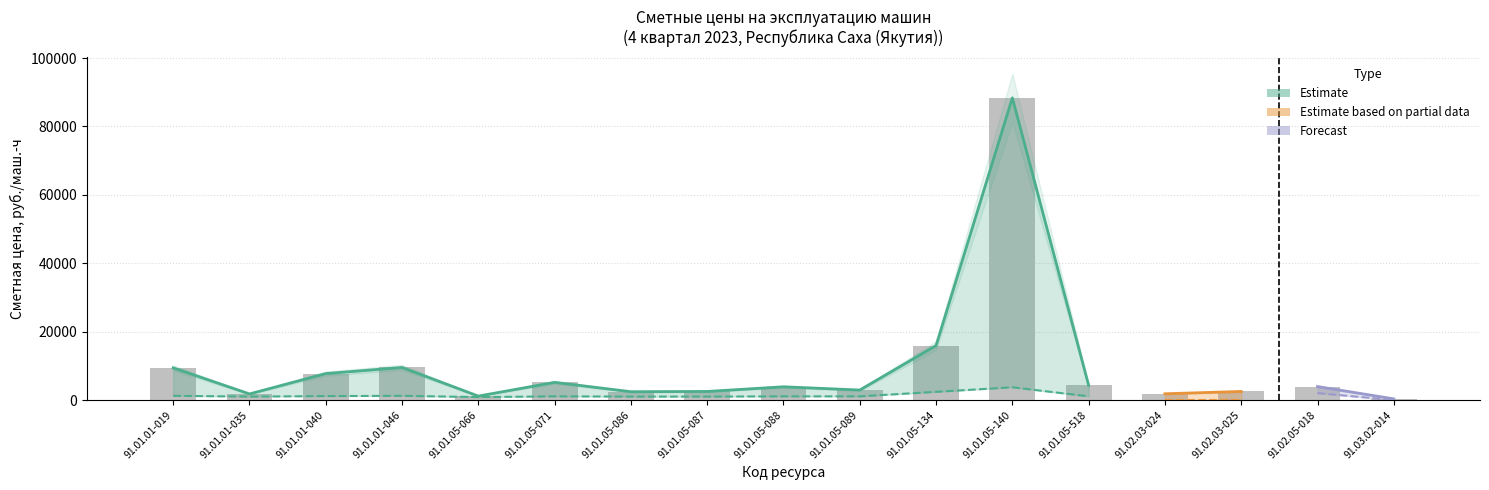

Reading left to right, transcribe all the data shown in this chart.

9421.1	1801.1	7747.2	9538.3	1165.8	5181.5	2447.3	2521.9	3885.7	2935.1	15949.5	88373.7	4304.9	1844.4	2521.4	3957.9	351.8